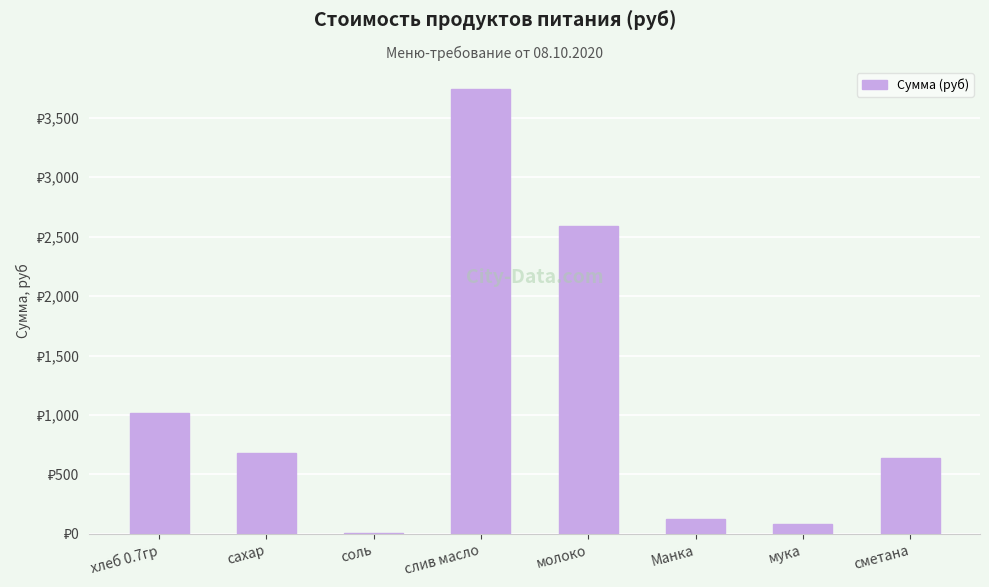

List the labels in order of value, largest first.

слив масло, молоко, хлеб 0.7гр, сахар, сметана, Манка, мука, соль